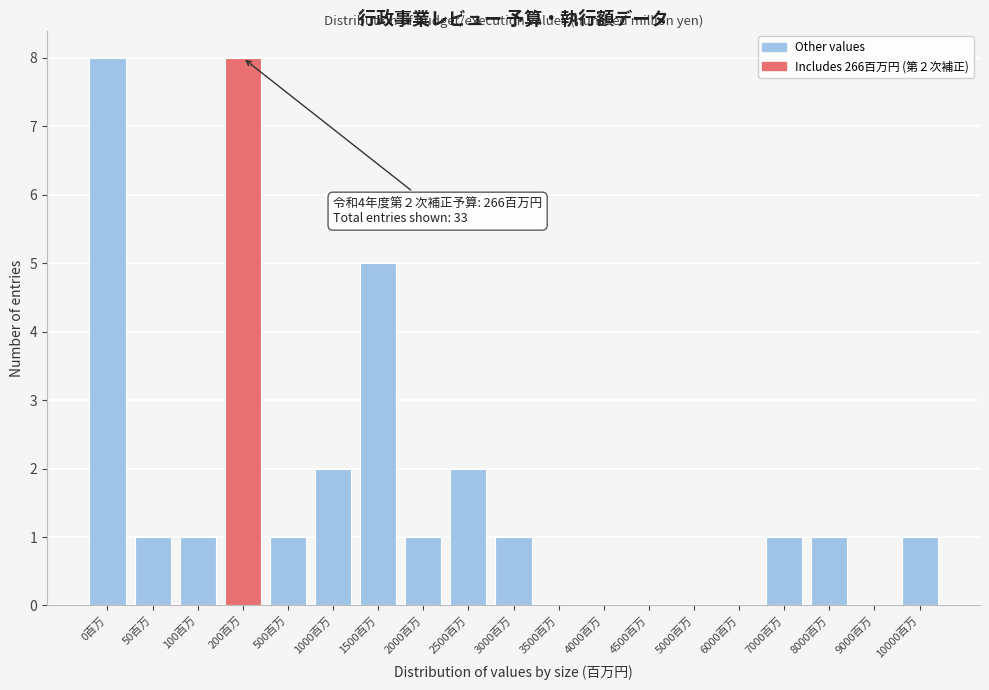

Reading right to left, transcribe all the data shown in this chart.

10000百万=1	9000百万=0	8000百万=1	7000百万=1	6000百万=0	5000百万=0	4500百万=0	4000百万=0	3500百万=0	3000百万=1	2500百万=2	2000百万=1	1500百万=5	1000百万=2	500百万=1	200百万=8	100百万=1	50百万=1	0百万=8